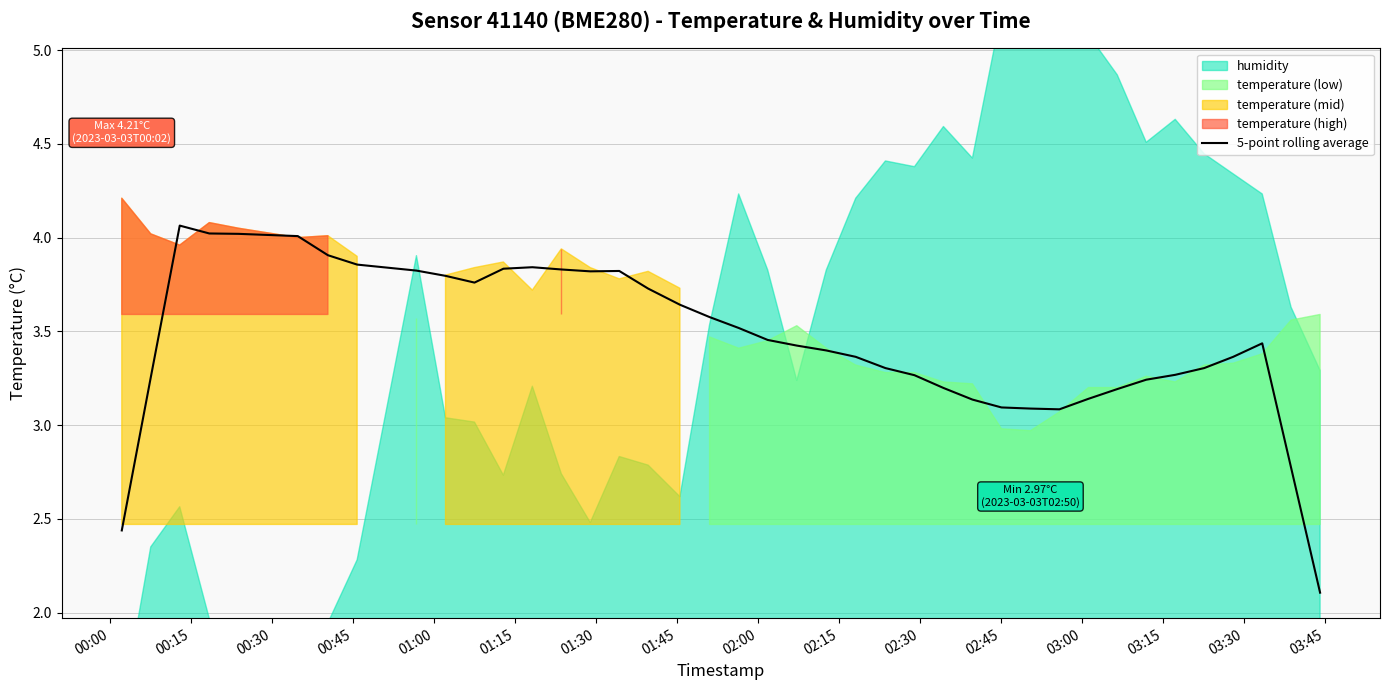

Reading left to right, what are all the values shown in this chart?

2.4	3.3	4.1	4.0	4.0	4.0	3.9	3.9	3.8	3.8	3.8	3.8	3.8	3.8	3.8	3.8	3.7	3.6	3.6	3.5	3.5	3.4	3.4	3.4	3.3	3.3	3.2	3.1	3.1	3.1	3.1	3.1	3.2	3.2	3.3	3.3	3.4	3.4	2.8	2.1